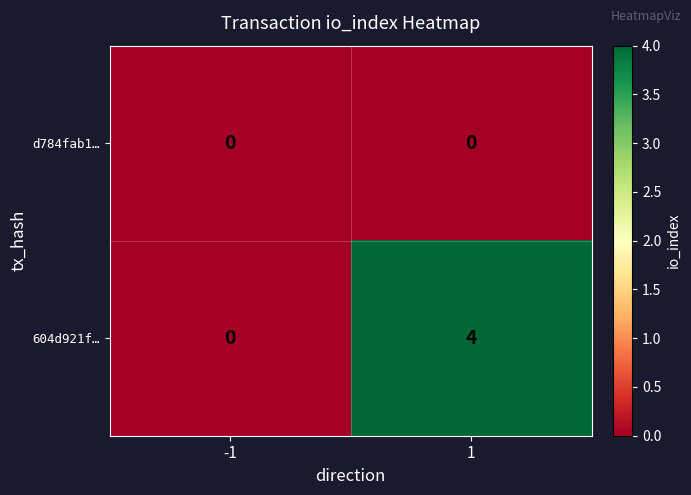

What is the approximate value of 604d921f… at 1?

4